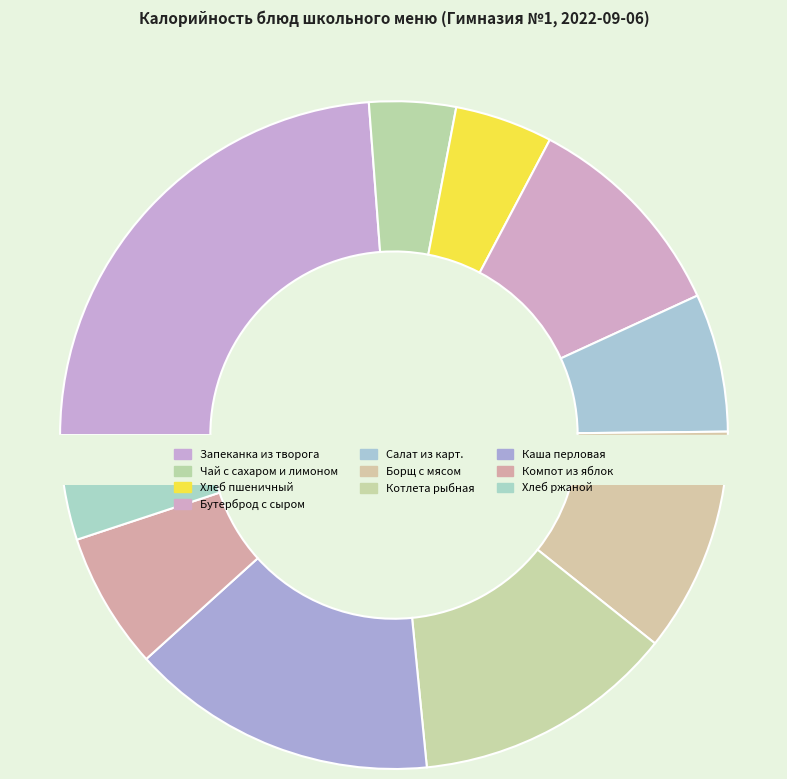

What percentage is the Хлеб пшеничный slice, to the nearest percent?

5%